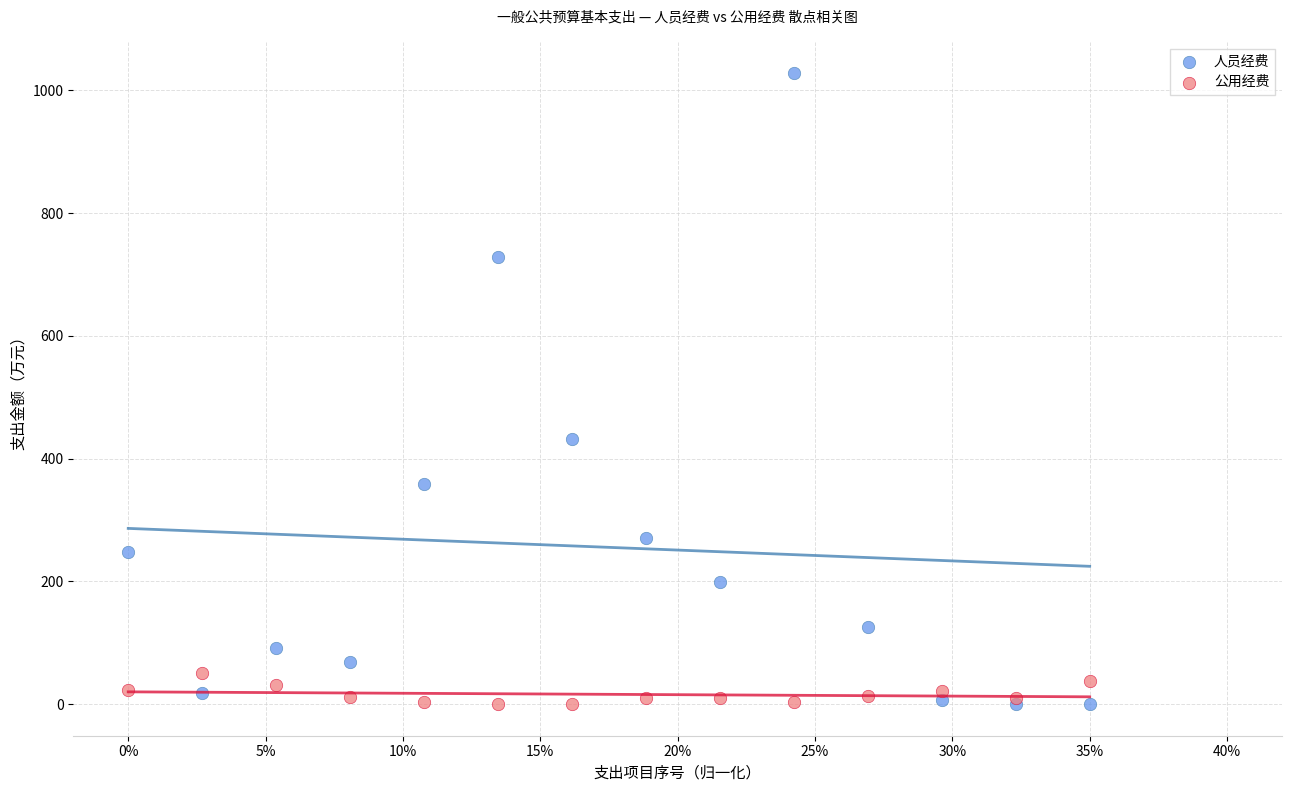

In the 人员经费 series, what Y value is closest to 513?

432.8